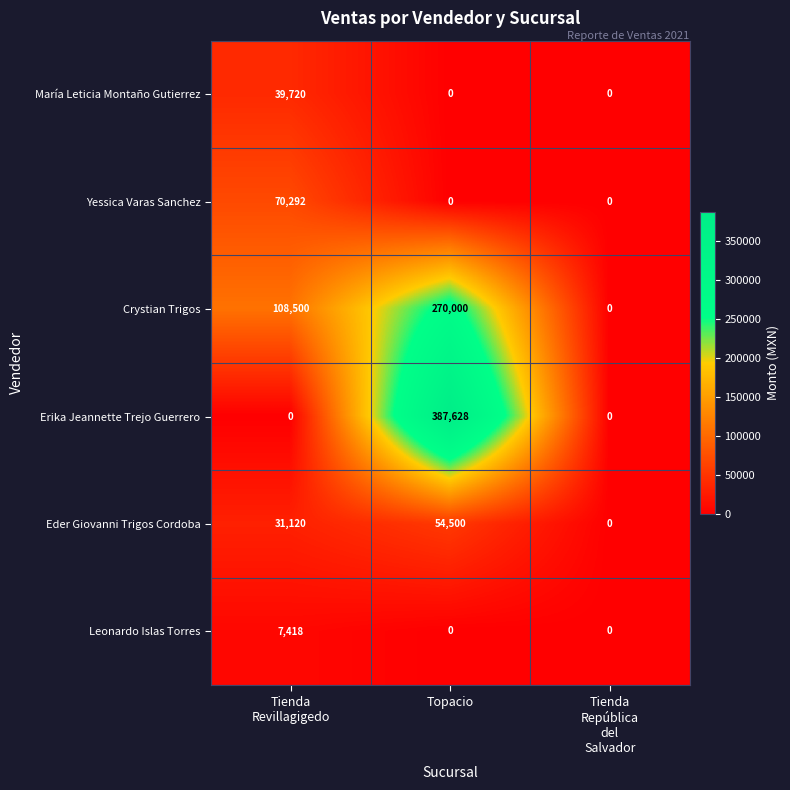

What is the sum of all Erika Jeannette Trejo Guerrero values?

387628